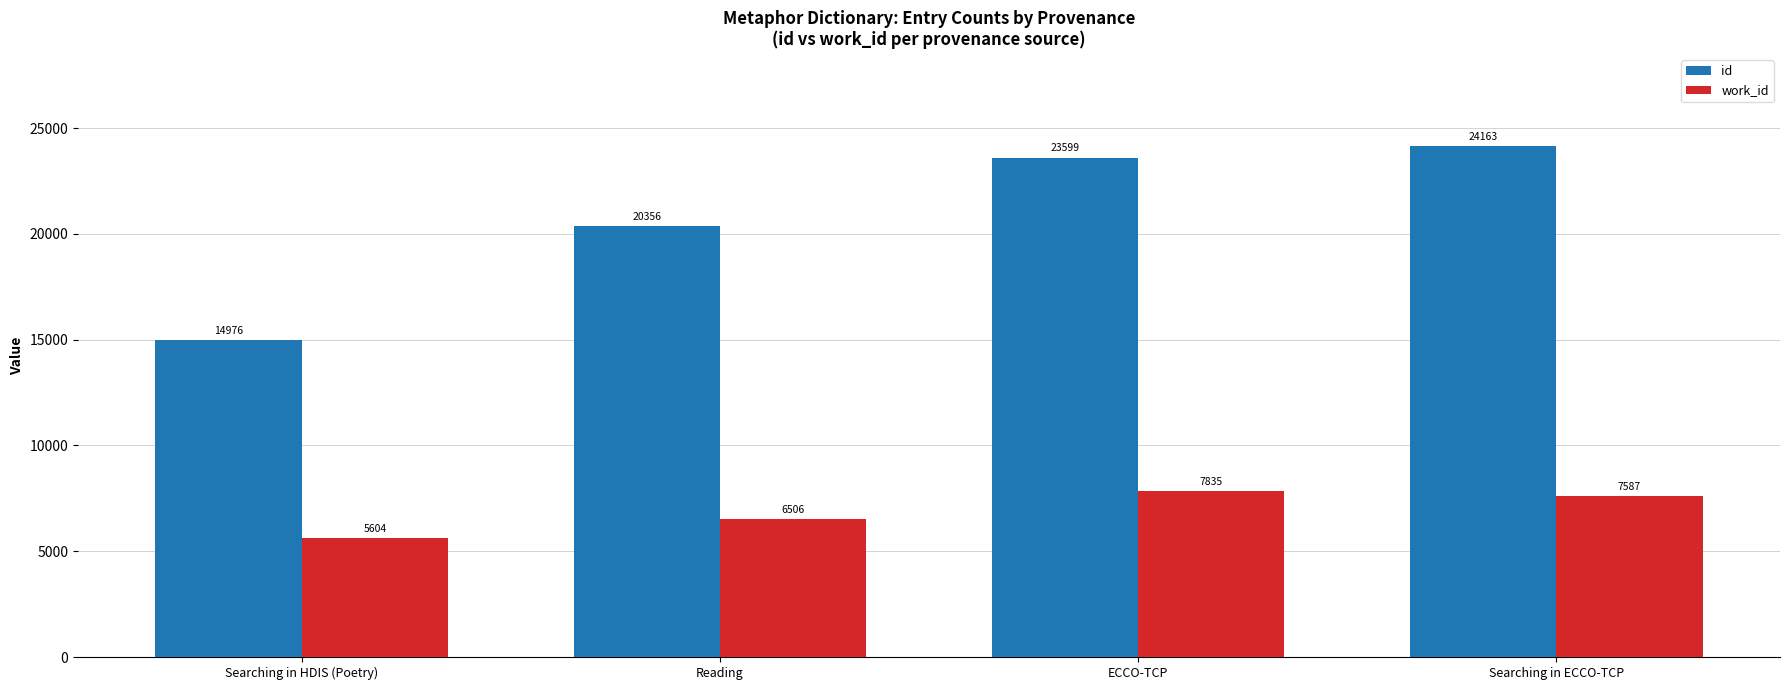

What is the sum of the work_id values at Reading and Searching in HDIS (Poetry)?

12110